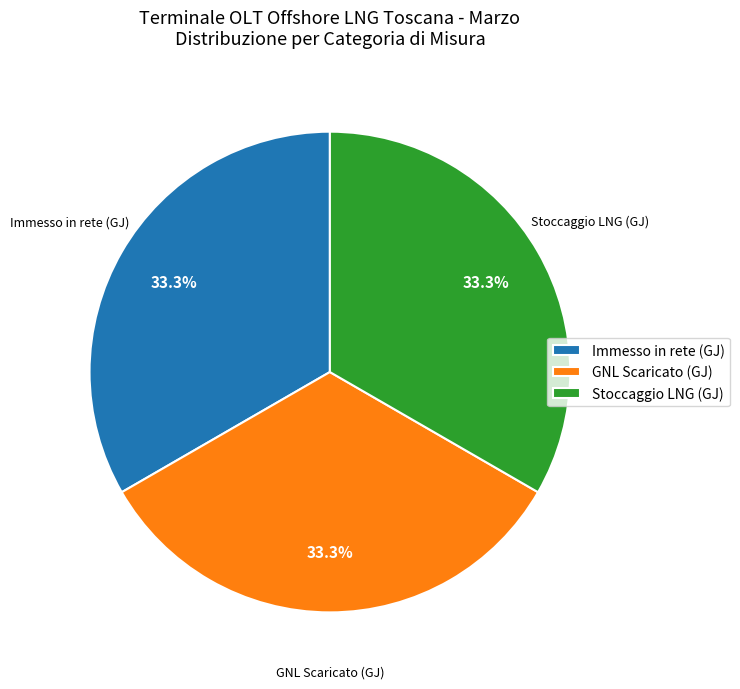

Approximately how many times larger is the value at Immesso in rete (GJ) compared to Stoccaggio LNG (GJ)?

1.0